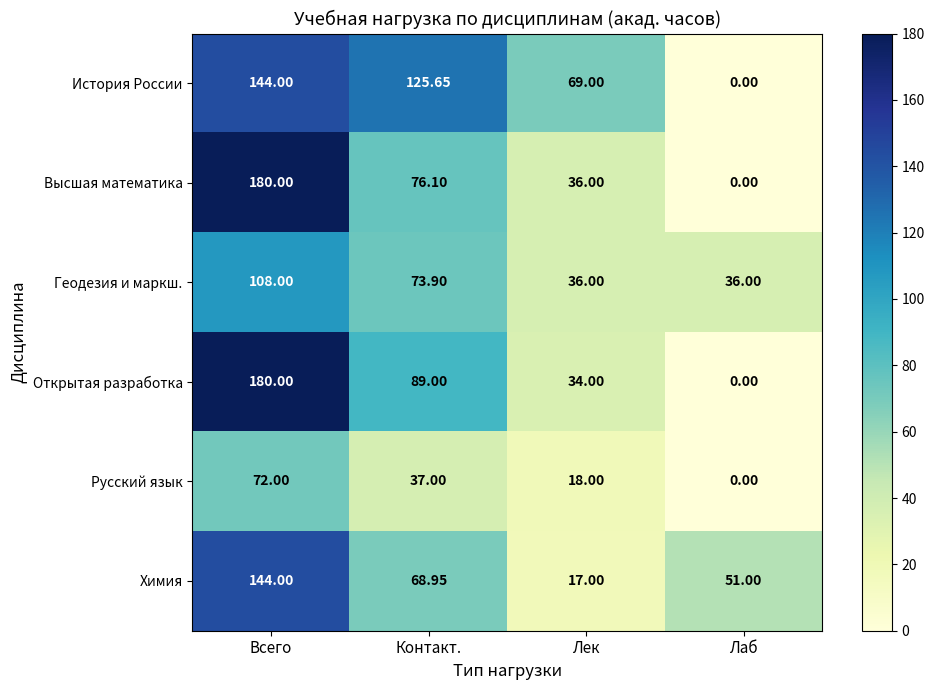

At which category is the sum across all series the highest?

Всего